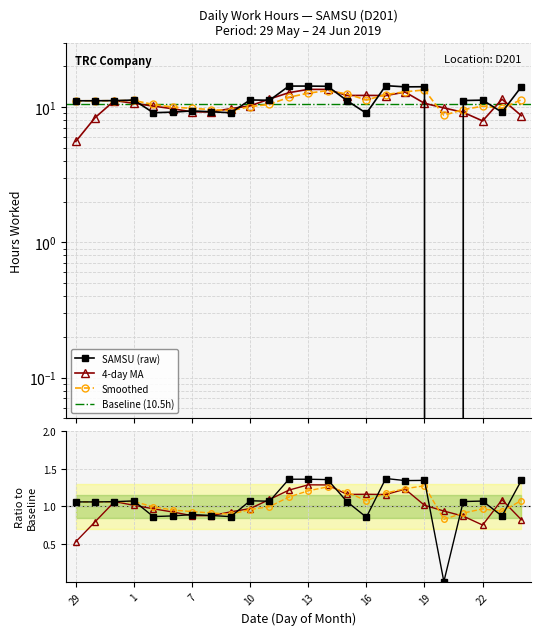

Does the chart display data point markers on the line(s)?

Yes